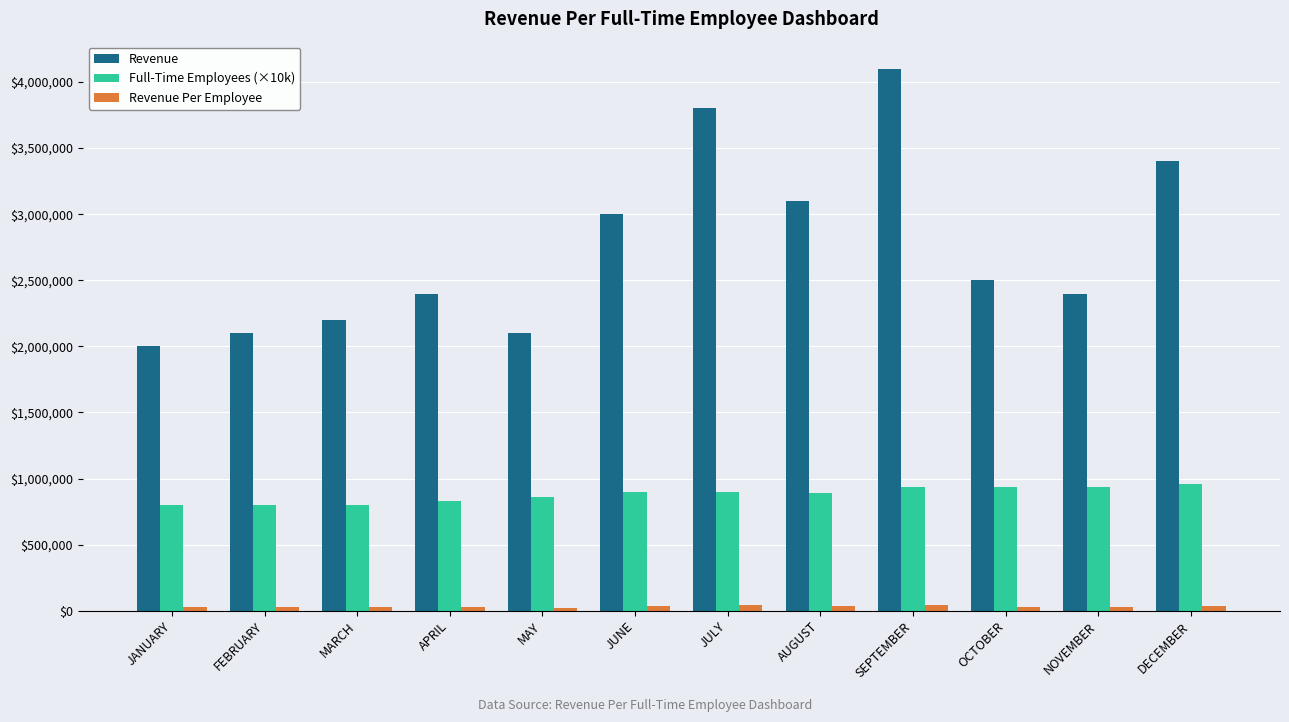

Which label corresponds to the largest value in the chart?

SEPTEMBER